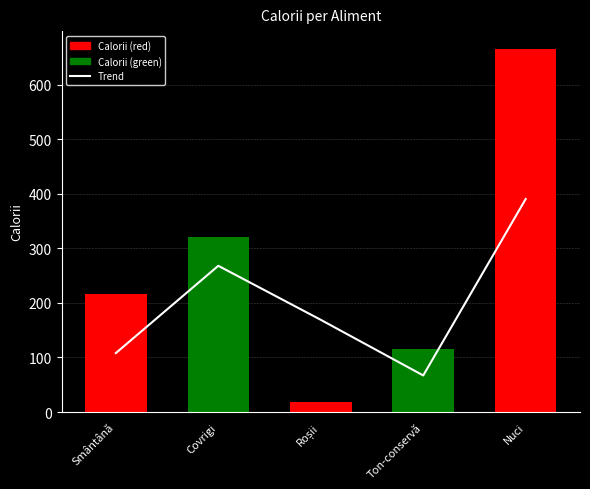

At which label does Calorii first exceed 216?

Covrigi